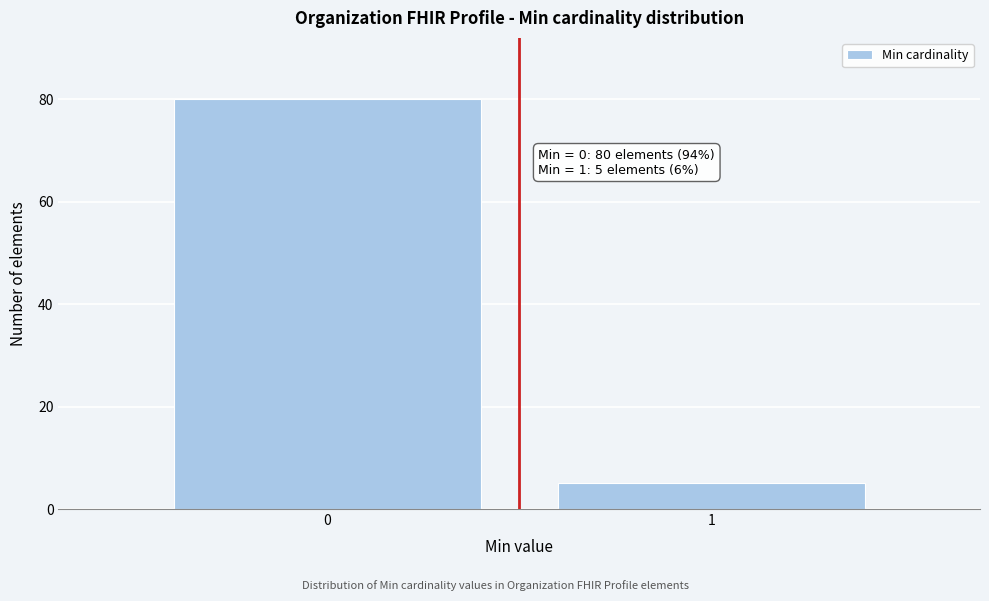

Reading right to left, transcribe all the data shown in this chart.

5	80